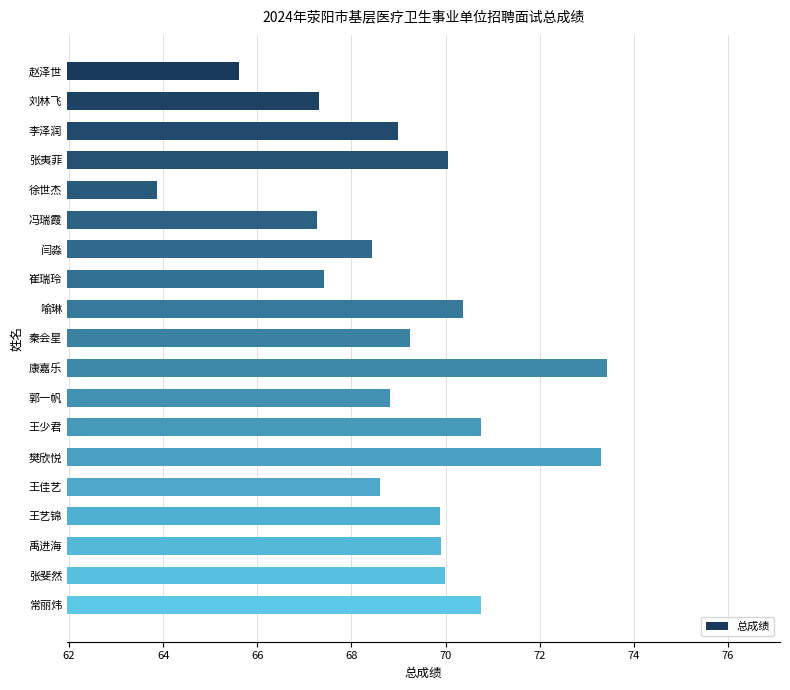

How many distinct data groups are displayed?

1